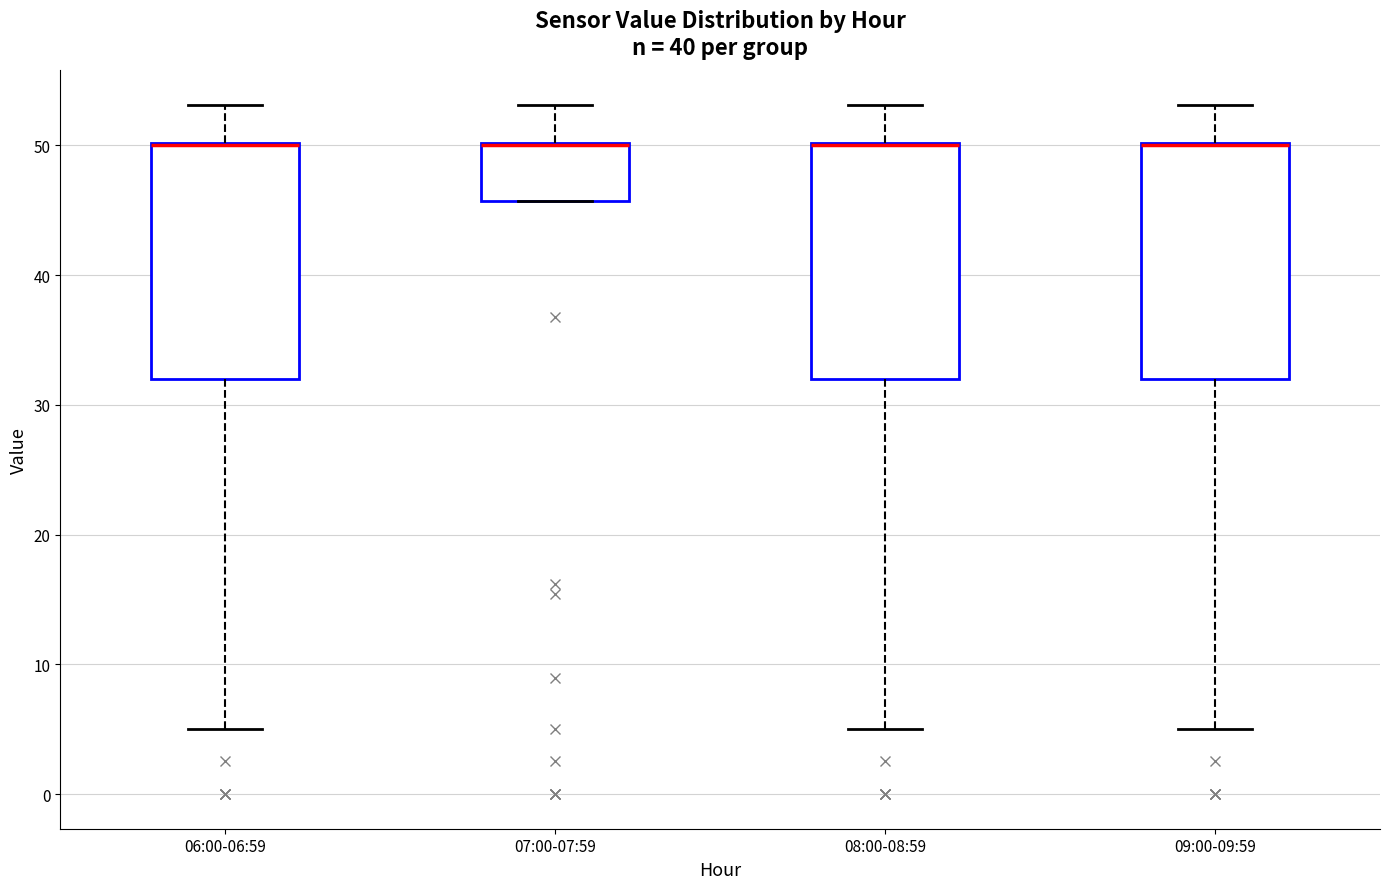

Where does the lower whisker of the box for 06:00-06:59 end on the y-axis? The values are not printed on the chart, so give them approximately, as read against the axis.

5